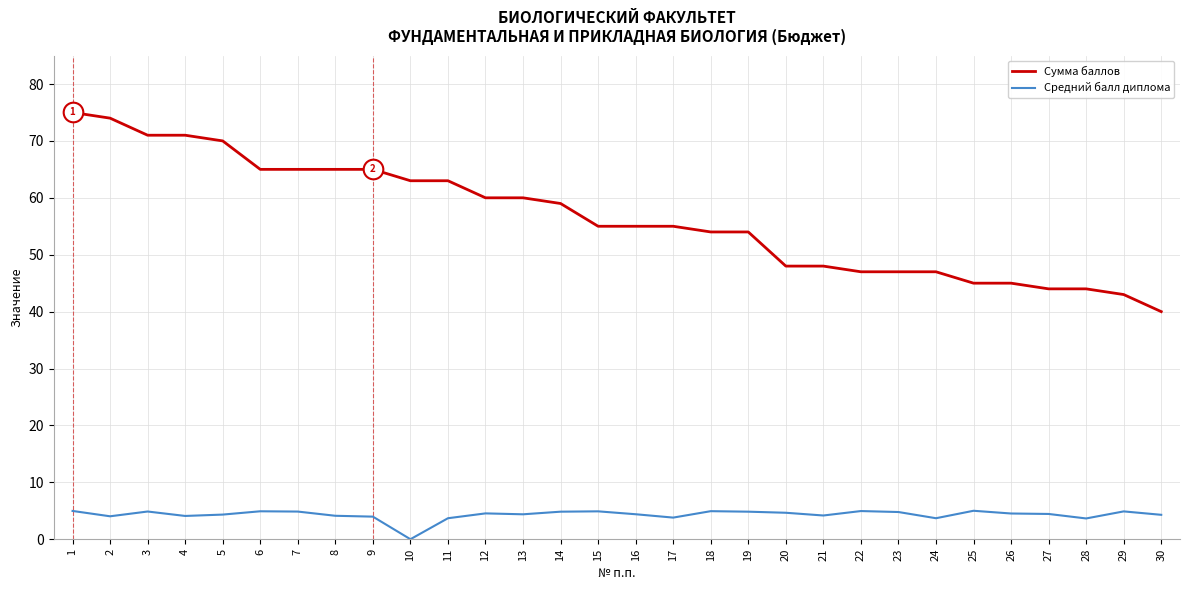

At which category is the sum across all series the highest?

1